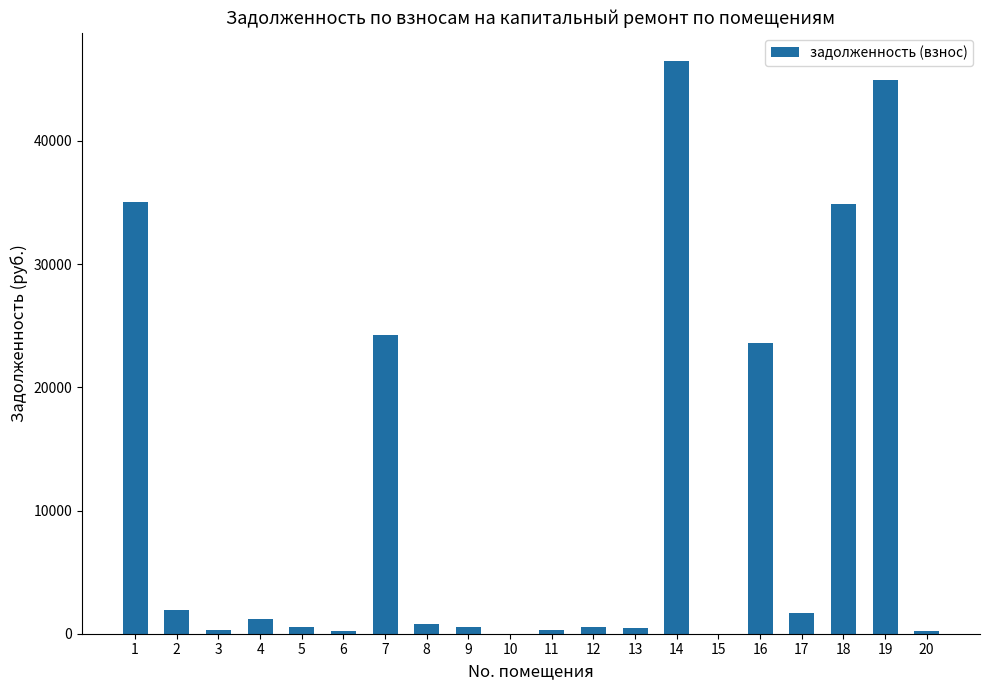

Where does the data first go above 823?

1